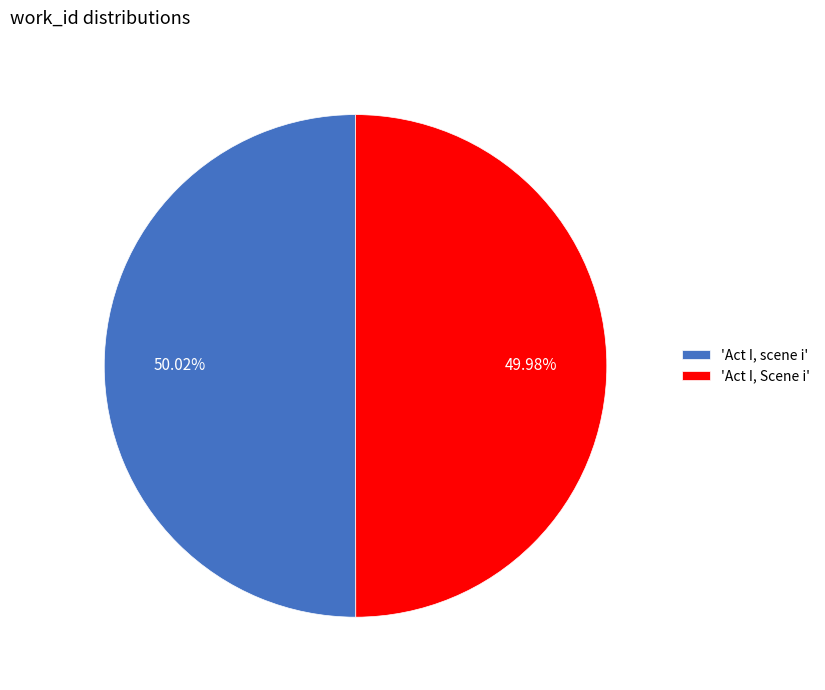

How many segments does this pie chart have?

2